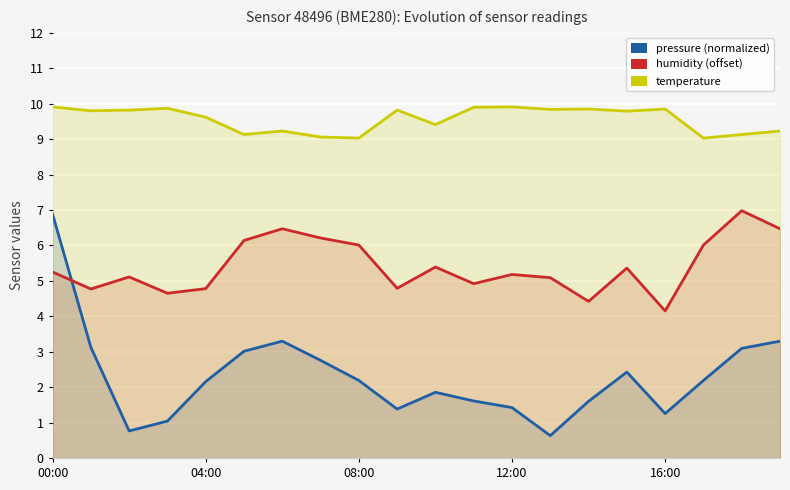

At which label does pressure (normalized) reach its minimum?

13